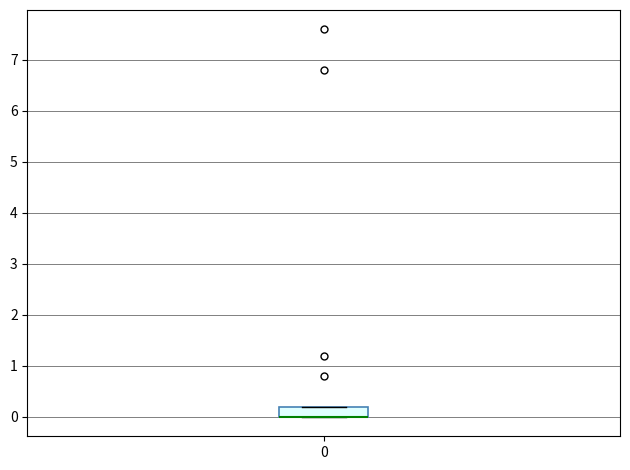

Where is the upper edge of the box at x = 0 on the y-axis? The values are not printed on the chart, so give them approximately, as read against the axis.

0.2